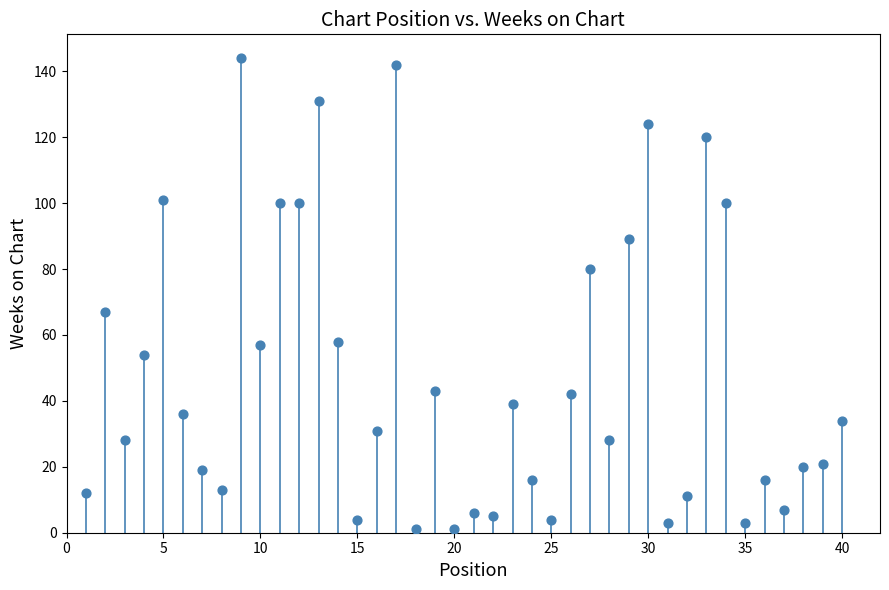

What is the range of X values (max minus min)?

39